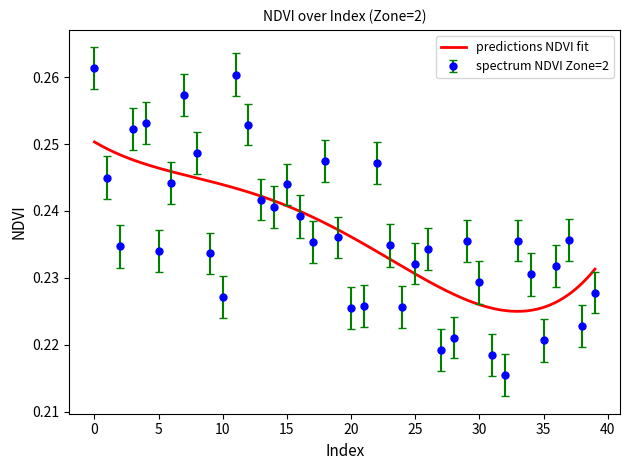

Reading right to left, what are all the values shown in this chart?

39=0.2	38=0.2	37=0.2	36=0.2	35=0.2	34=0.2	33=0.2	32=0.2	31=0.2	30=0.2	29=0.2	28=0.2	27=0.2	26=0.2	25=0.2	24=0.2	23=0.2	22=0.2	21=0.2	20=0.2	19=0.2	18=0.2	17=0.2	16=0.2	15=0.2	14=0.2	13=0.2	12=0.3	11=0.3	10=0.2	9=0.2	8=0.2	7=0.3	6=0.2	5=0.2	4=0.3	3=0.3	2=0.2	1=0.2	0=0.3